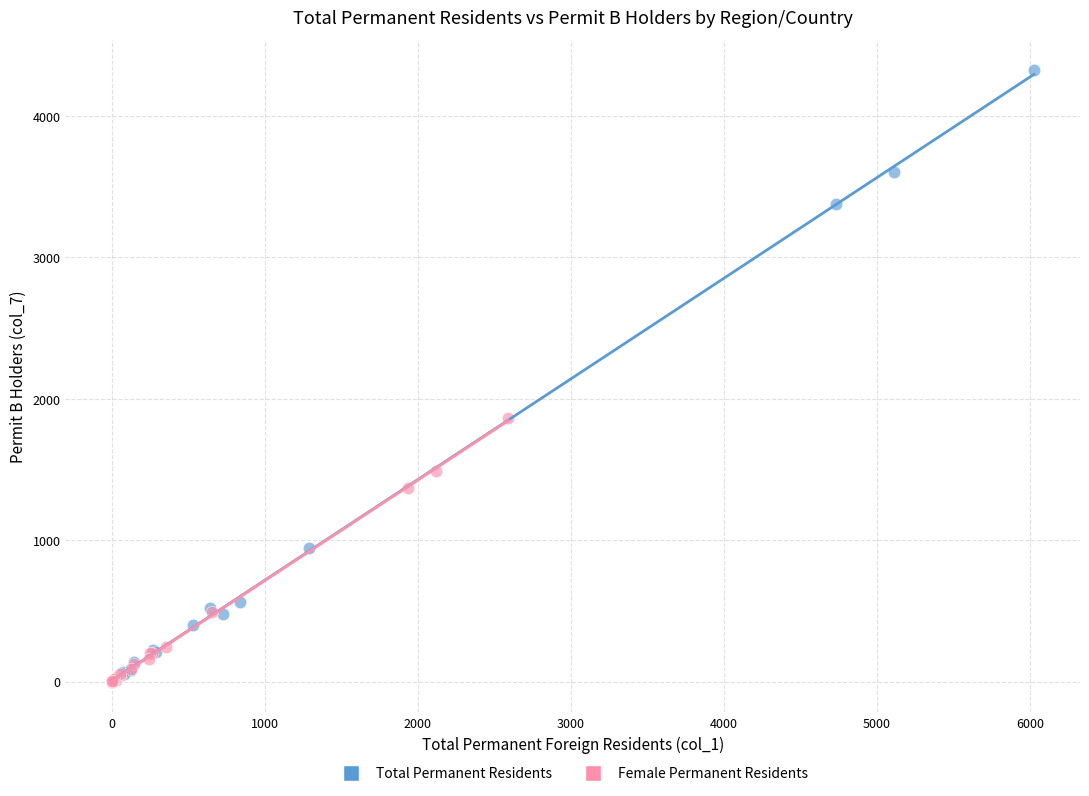

Which series reaches the maximum Y coordinate?

Total Permanent Residents